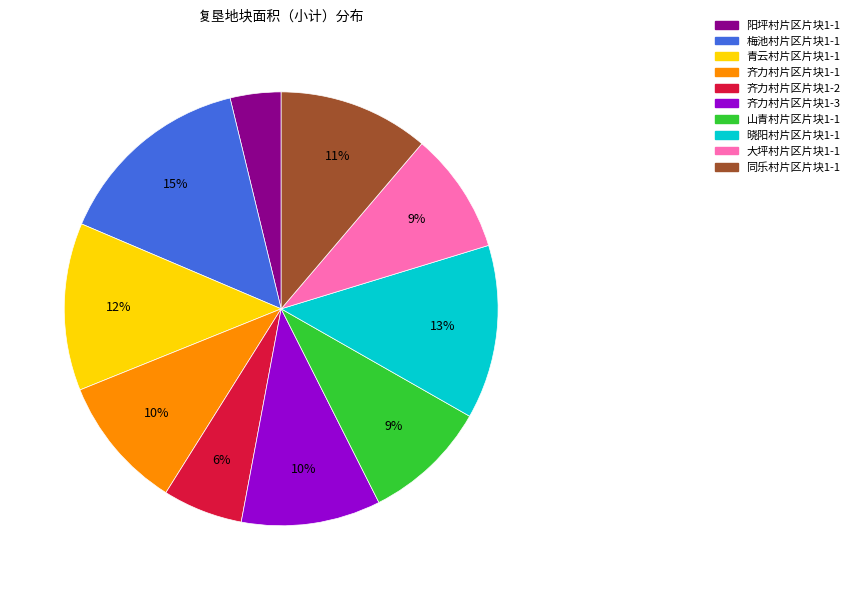

How many slices are in this pie chart?

10